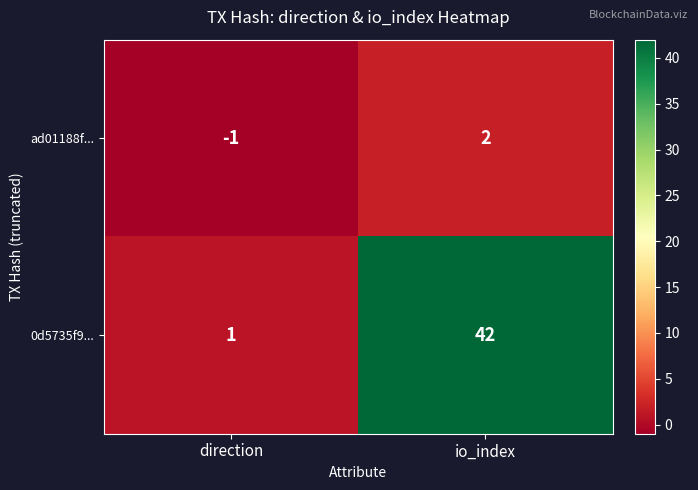

What is the minimum value shown in the chart?

-1